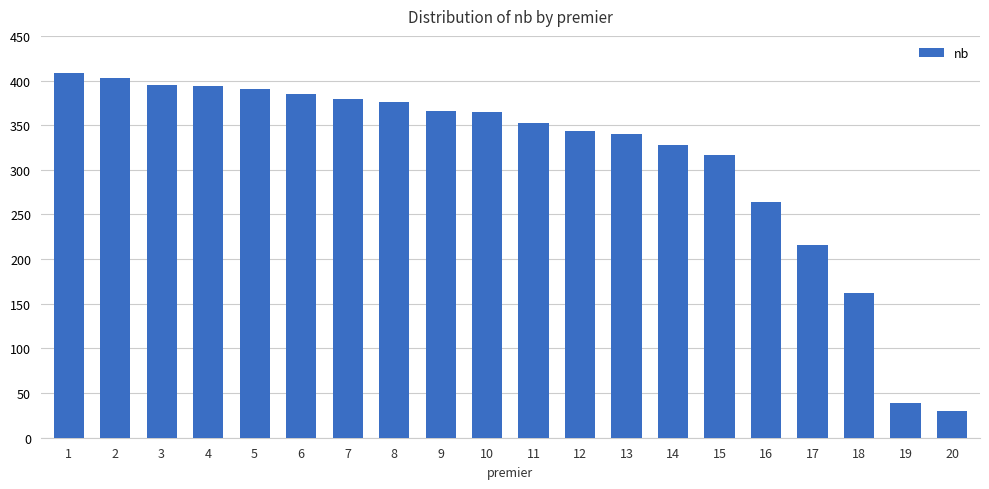

What is the minimum value shown in the chart?

30